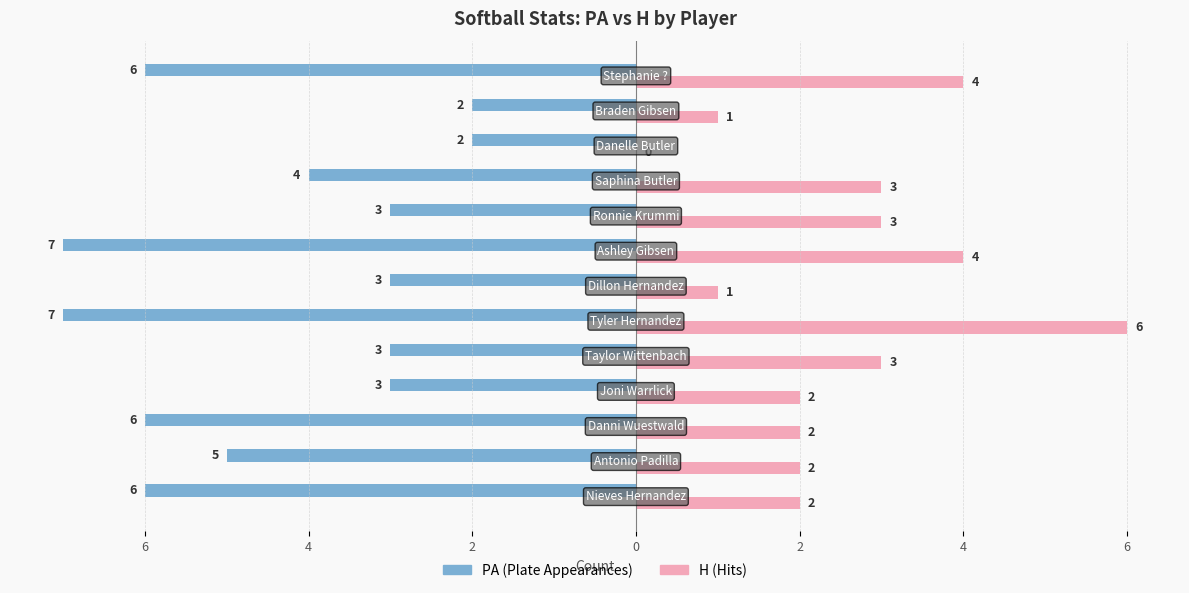

Reading left to right, transcribe all the data shown in this chart.

PA: -6	-5	-6	-3	-3	-7	-3	-7	-3	-4	-2	-2	-6
H: 2	2	2	2	3	6	1	4	3	3	0	1	4